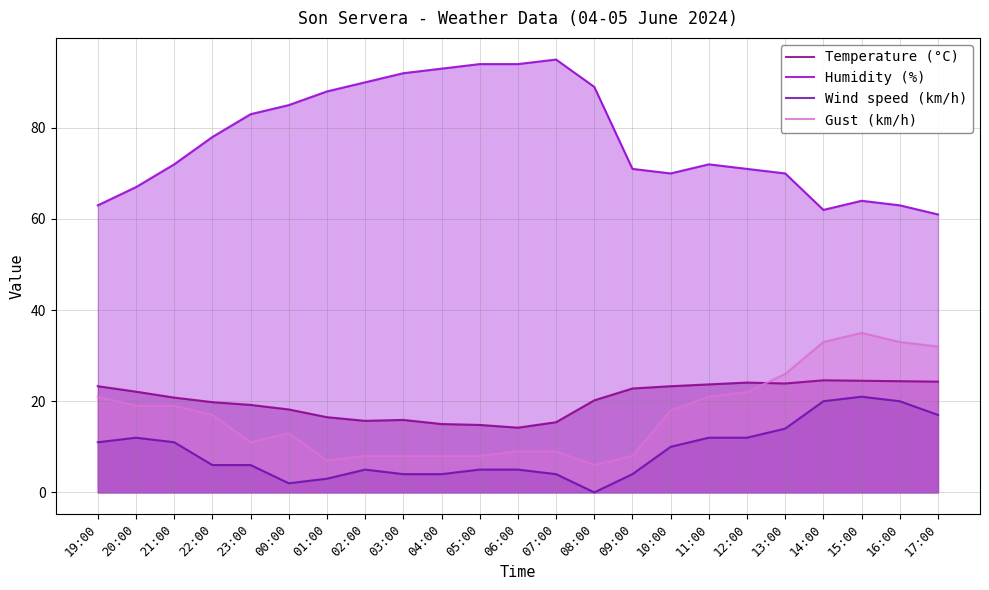

Where does the Wind speed (km/h) series first go above 6?

19:00